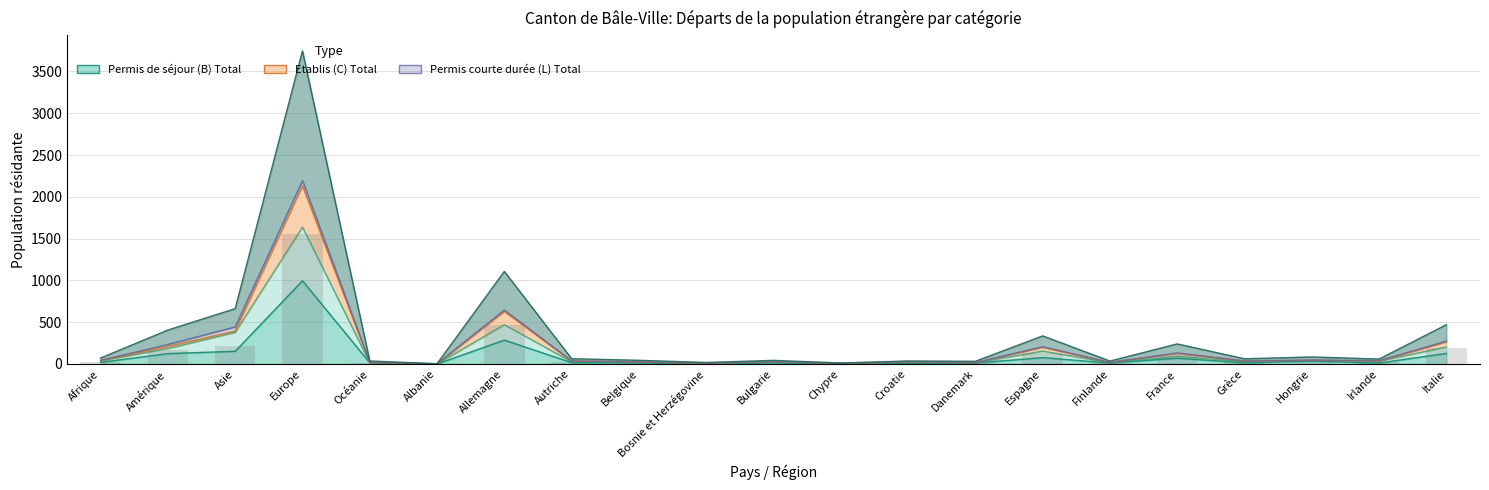

Where is the data nearest to the value 776?

Allemagne